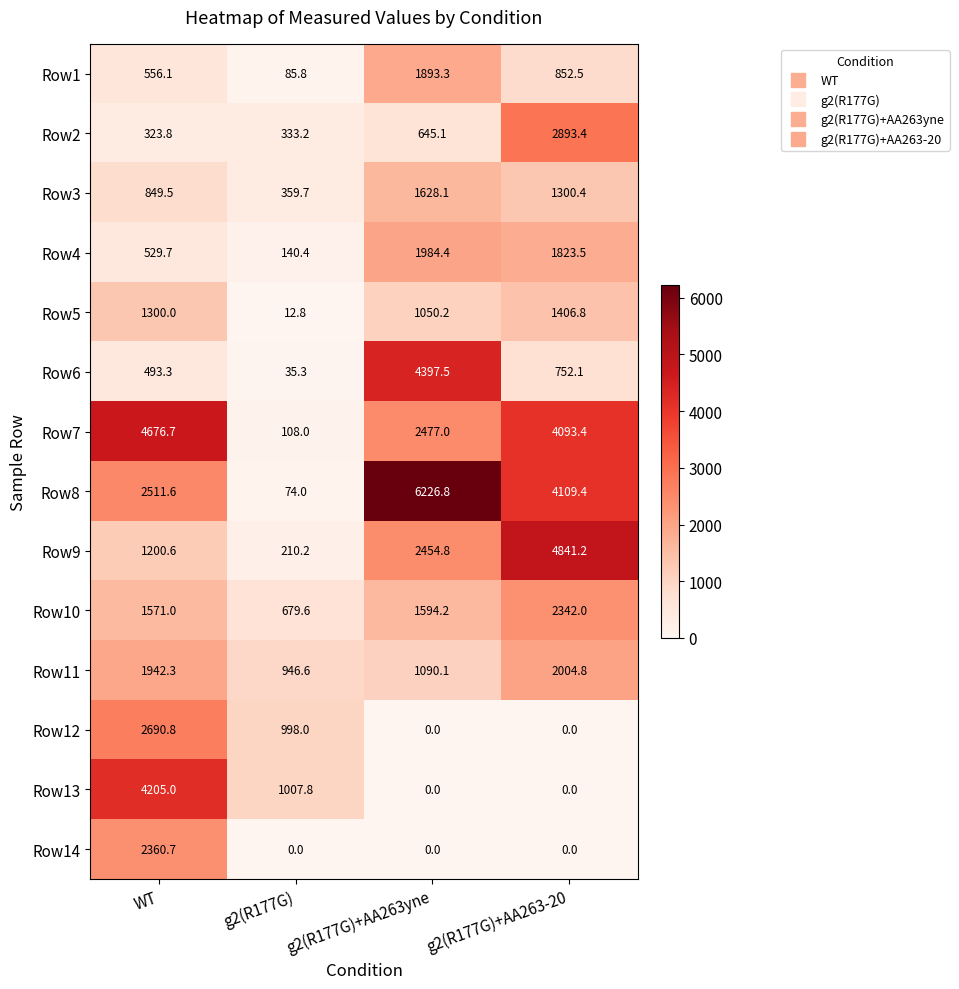

What is the spread (max minus min) of values at g2(R177G)+AA263-20?

4841.2